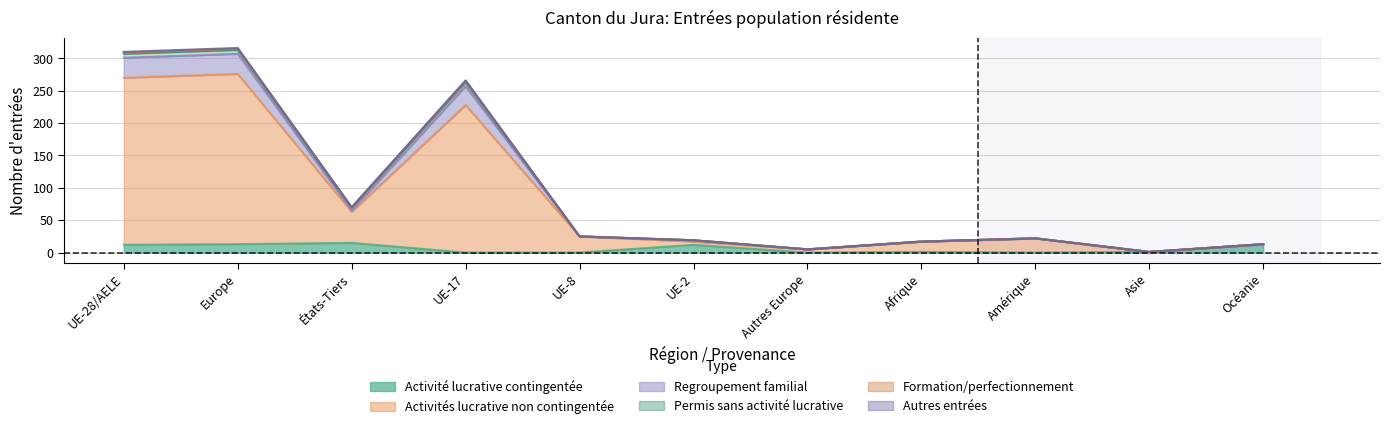

Where is Regroupement familial nearest to the value 157?

États-Tiers